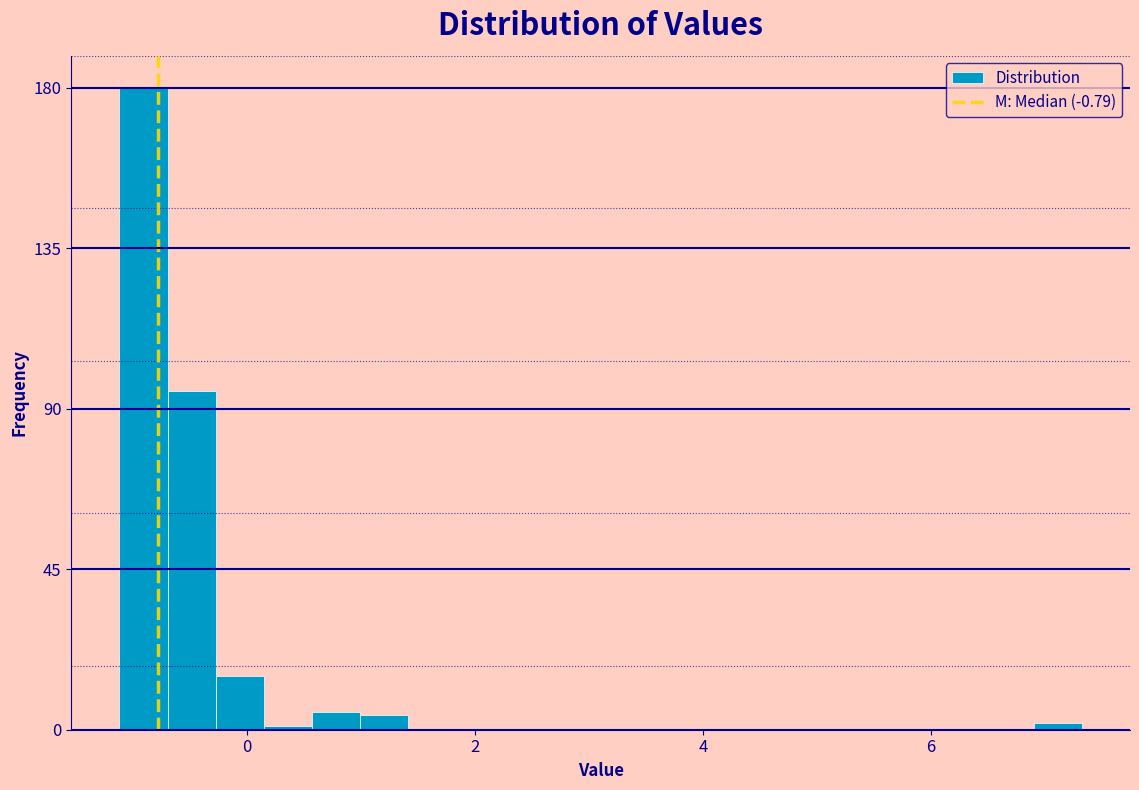

Read against the x-axis, roughly where is the centre of the tallest bar?

-1.0